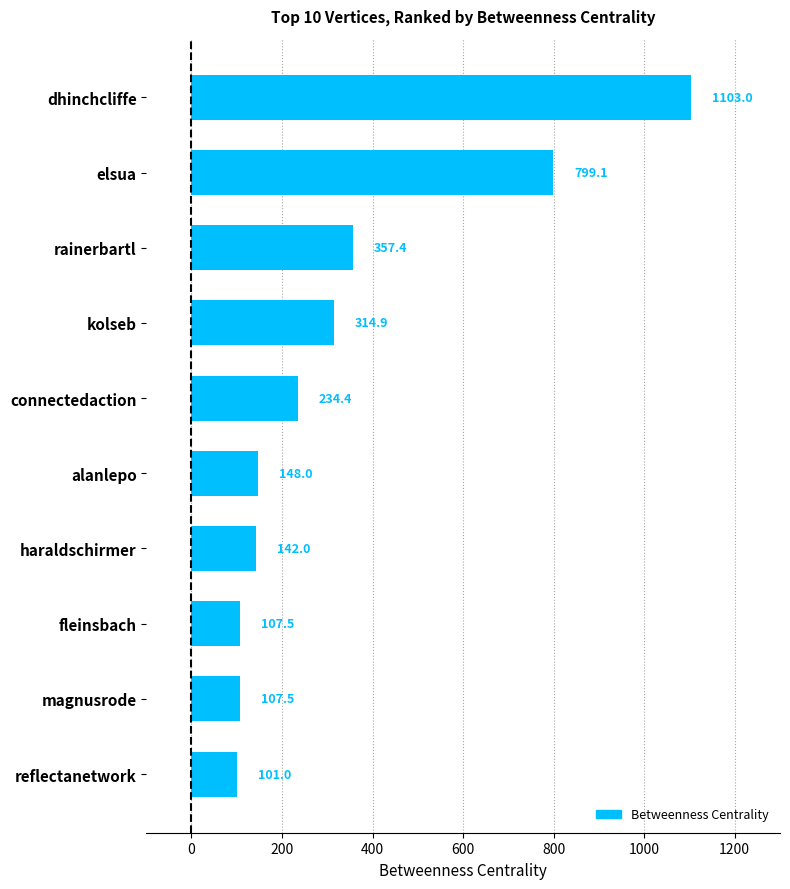

What is the change in value from fleinsbach to rainerbartl?

+249.9